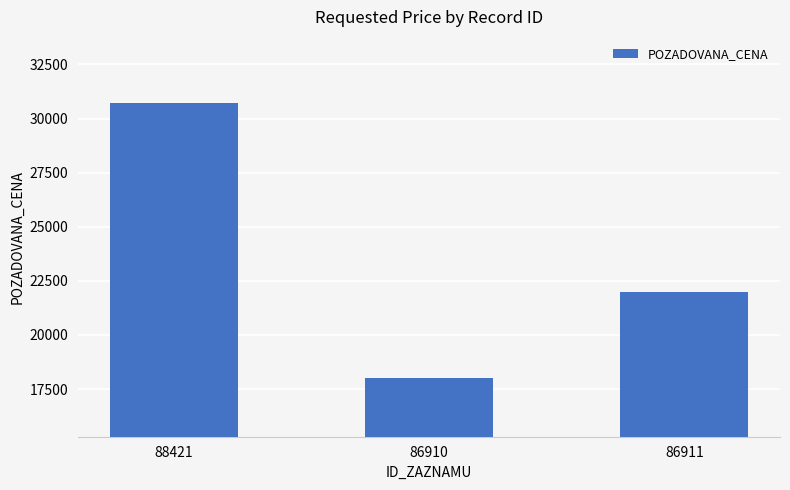

What is the change in value from 88421 to 86911?

-8700